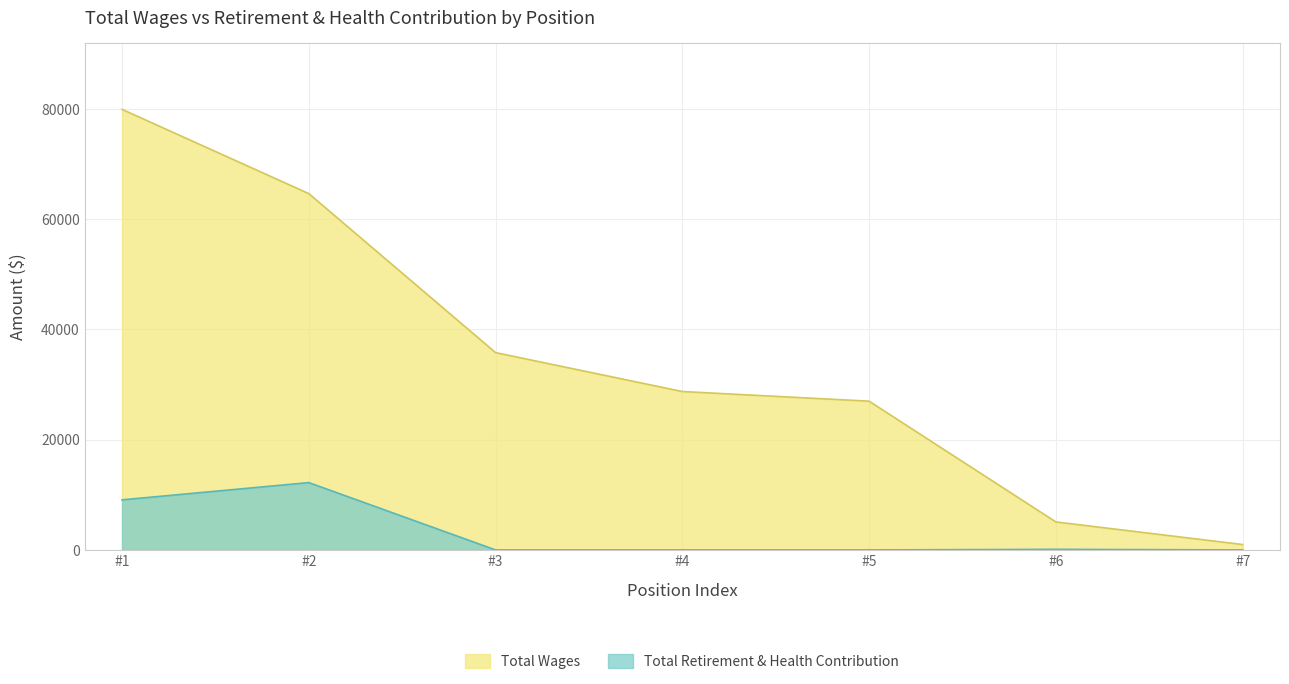

How many values in the Total Retirement & Health Contribution series exceed 0?

3